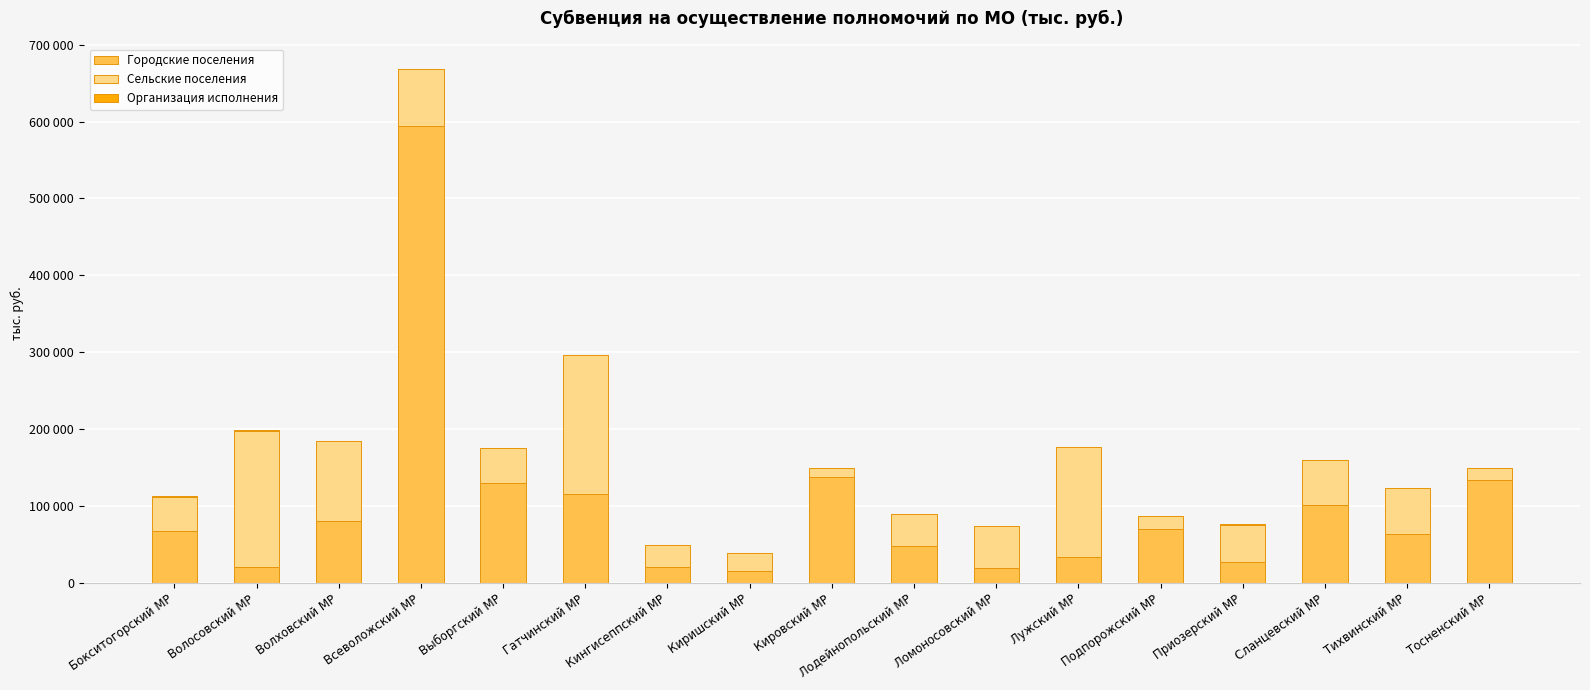

Are the bars grouped side by side (vs. stacked)?

No